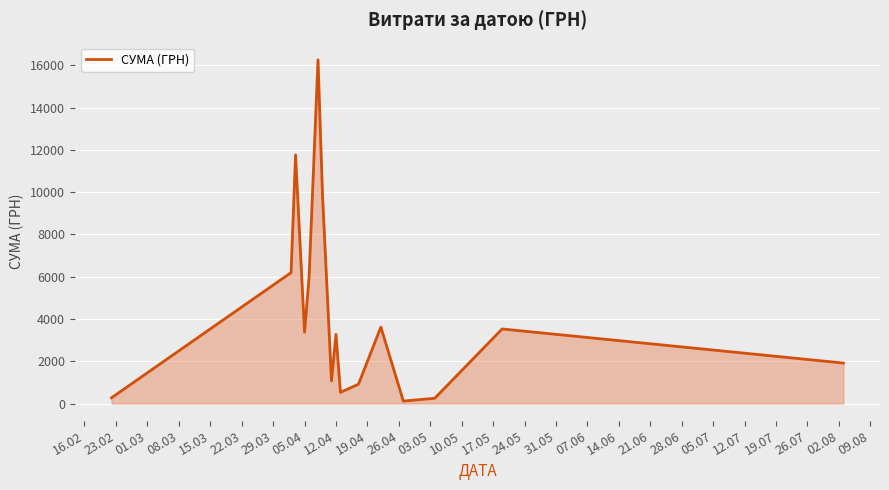

What is the average value?

4305.7